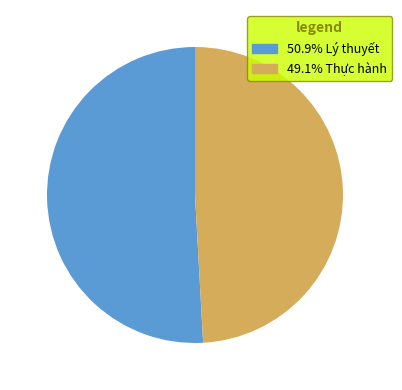

Count the number of slices in the pie.

2